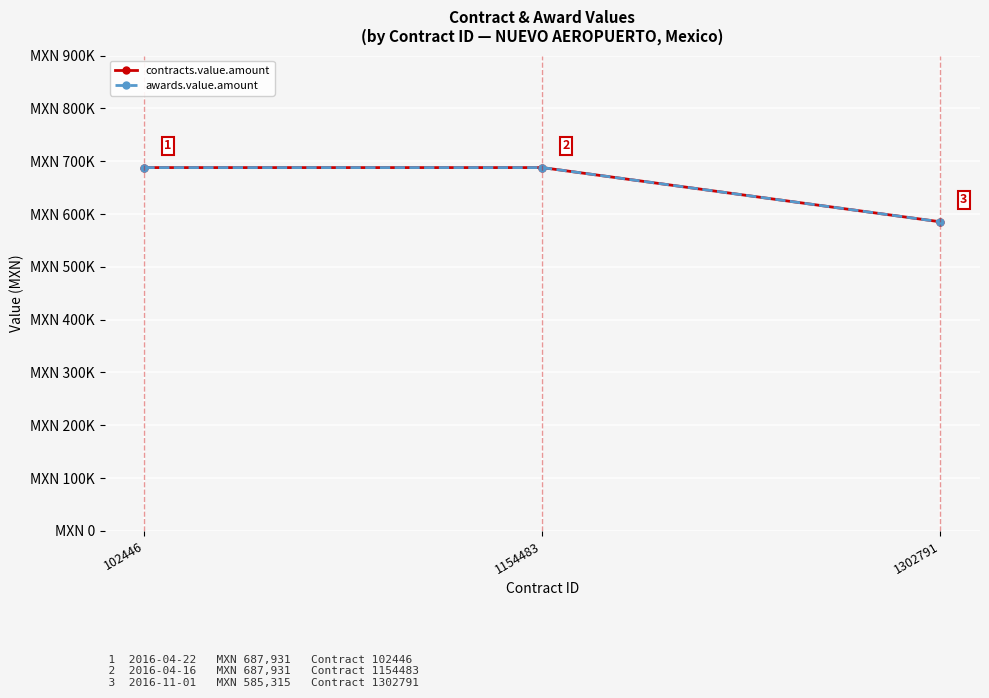

Between 102446 and 1154483, which series saw the biggest shift?

contracts.value.amount